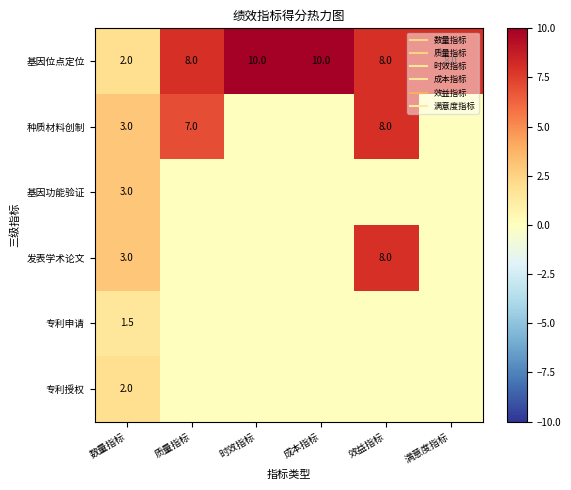

What is the lowest value of the 基因位点定位 series?

2.0